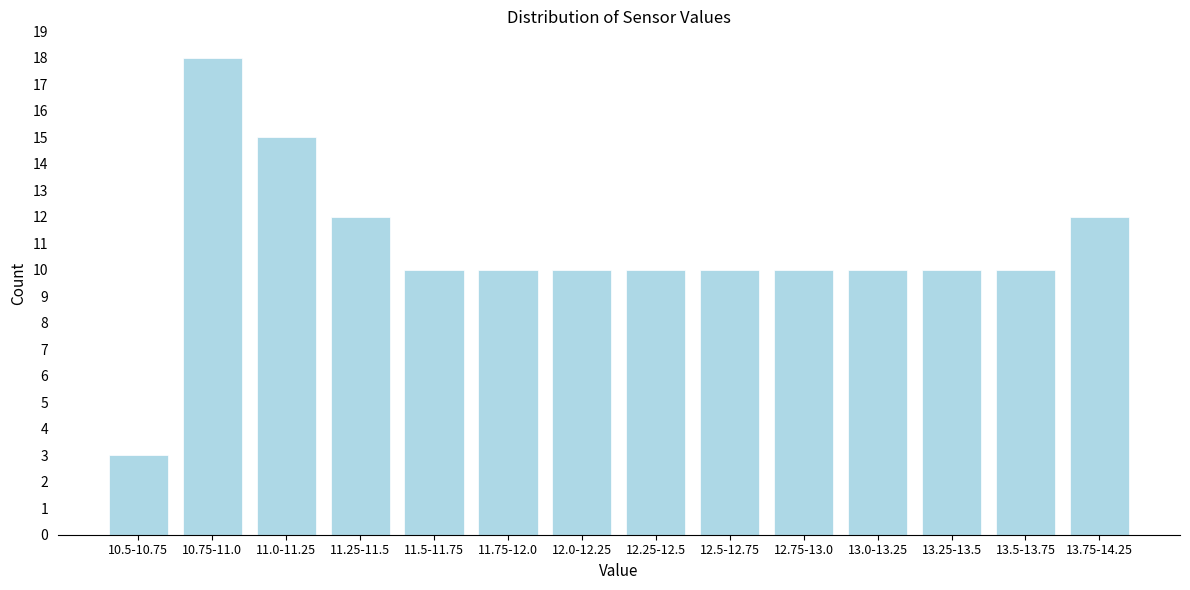

Reading left to right, transcribe all the data shown in this chart.

3	18	15	12	10	10	10	10	10	10	10	10	10	12